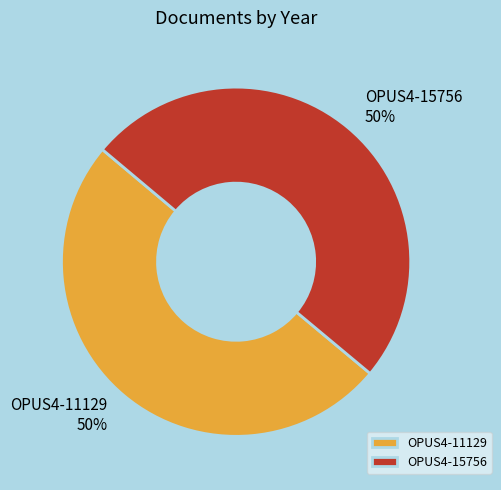

To the nearest percent, what portion does OPUS4-15756 represent?

50%